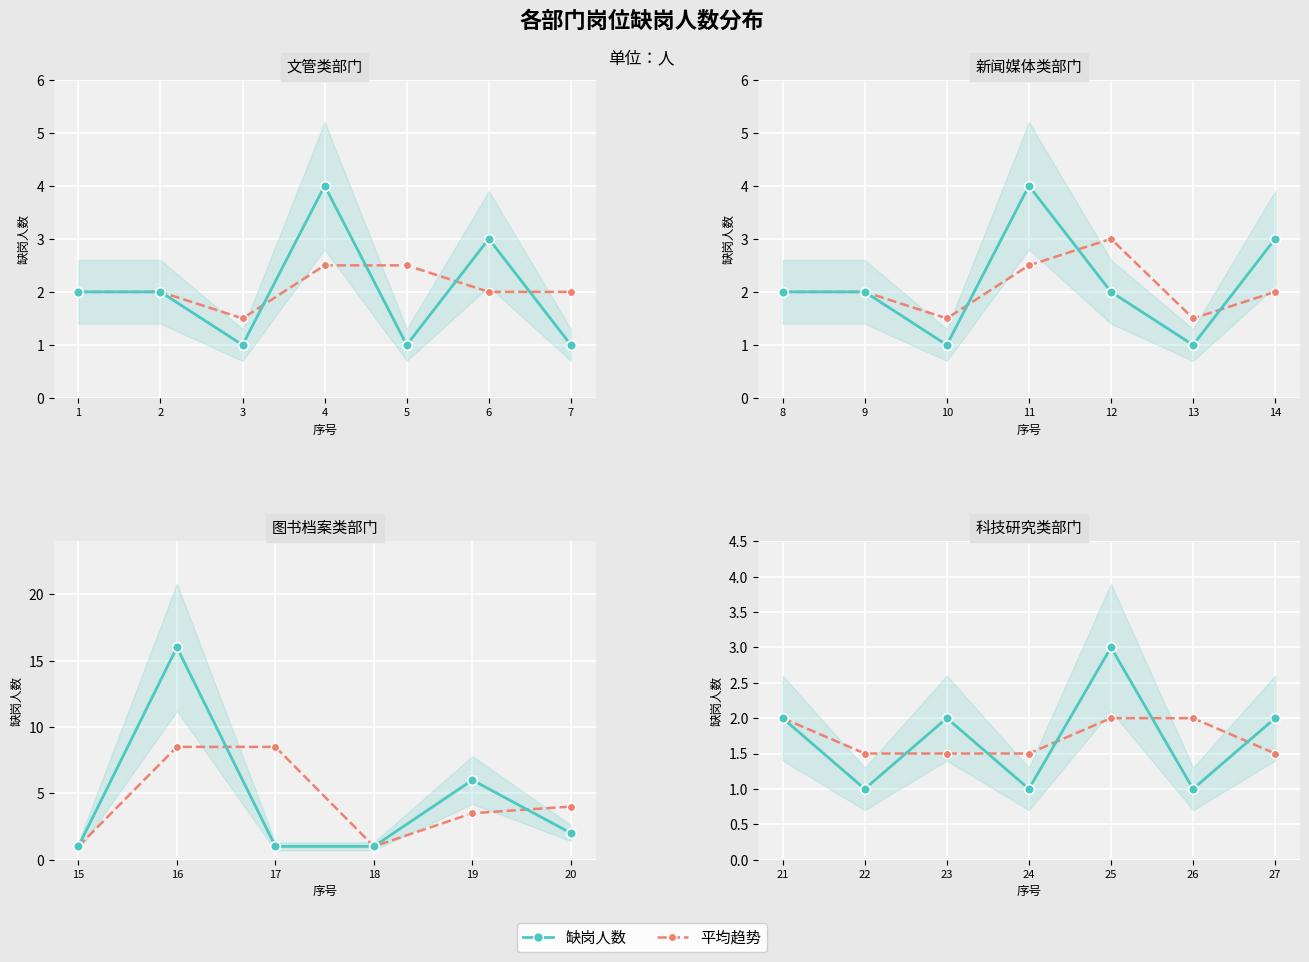

What are all the series names shown in the legend?

平均趋势, 缺岗人数